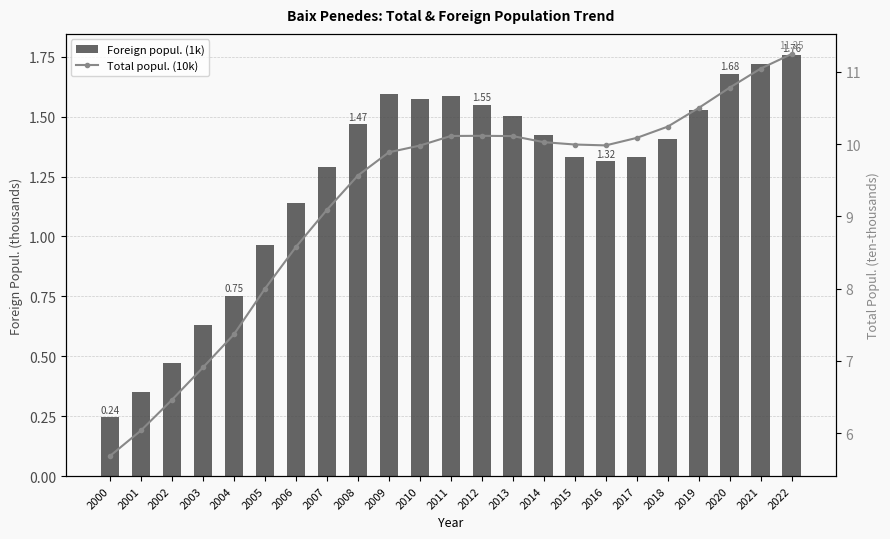

At which category is the sum across all series the highest?

2022